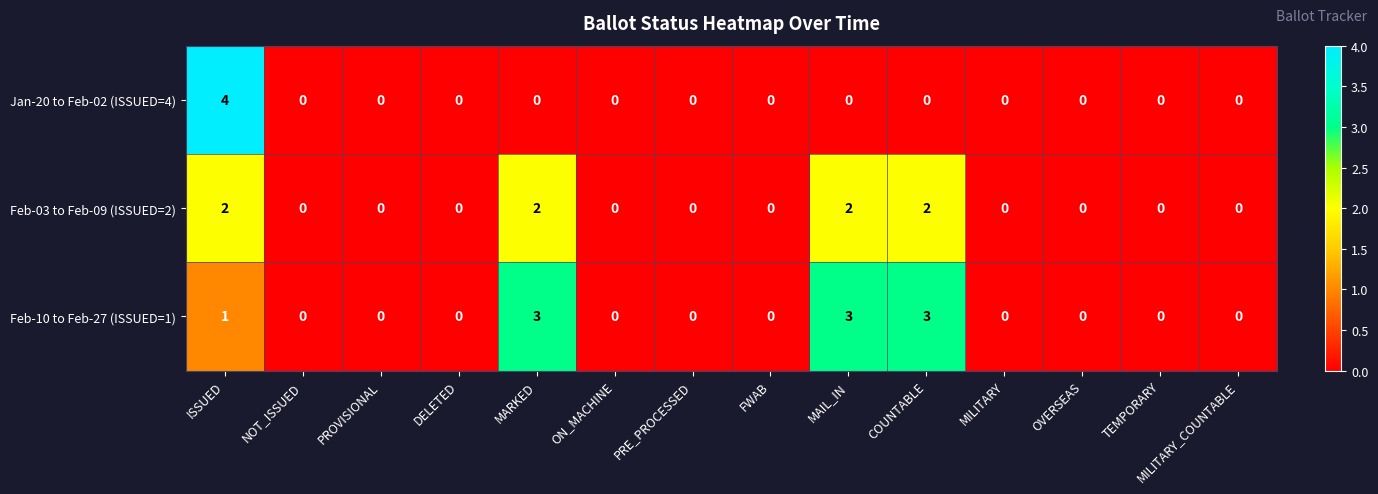

How many Feb-10 to Feb-27 (ISSUED=1) values are between 0 and 1?

11